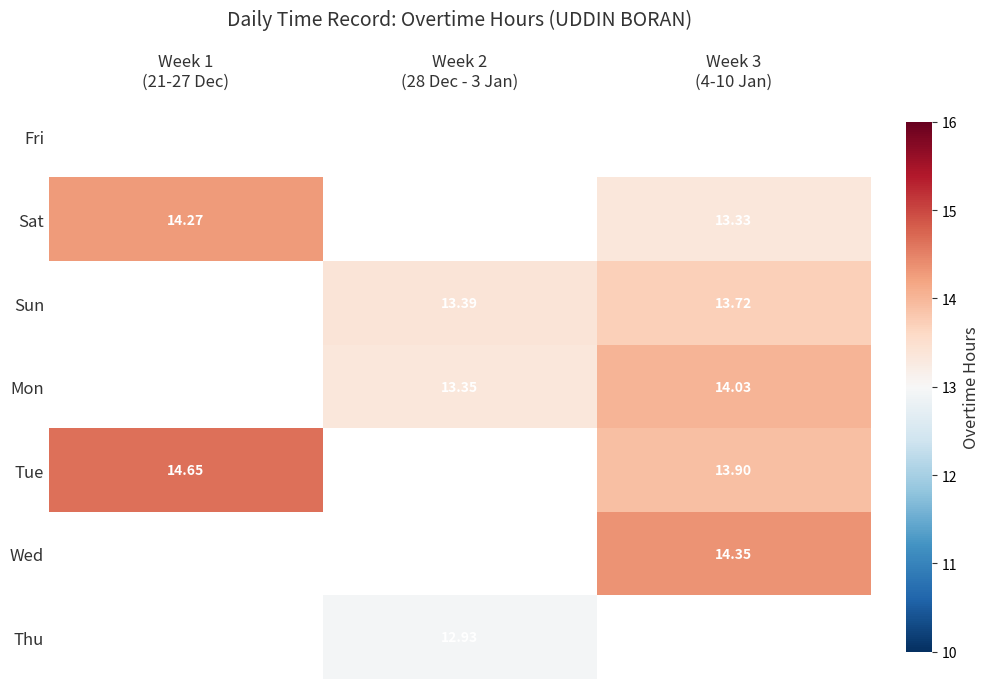

What is the minimum value shown in the chart?

12.9